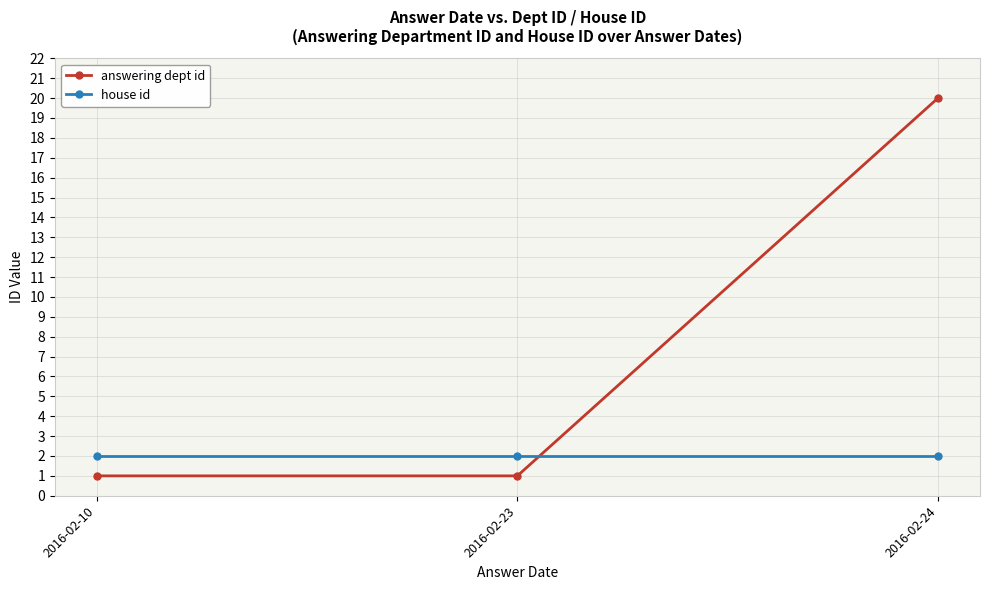

Which series has the largest total across all categories?

answering dept id